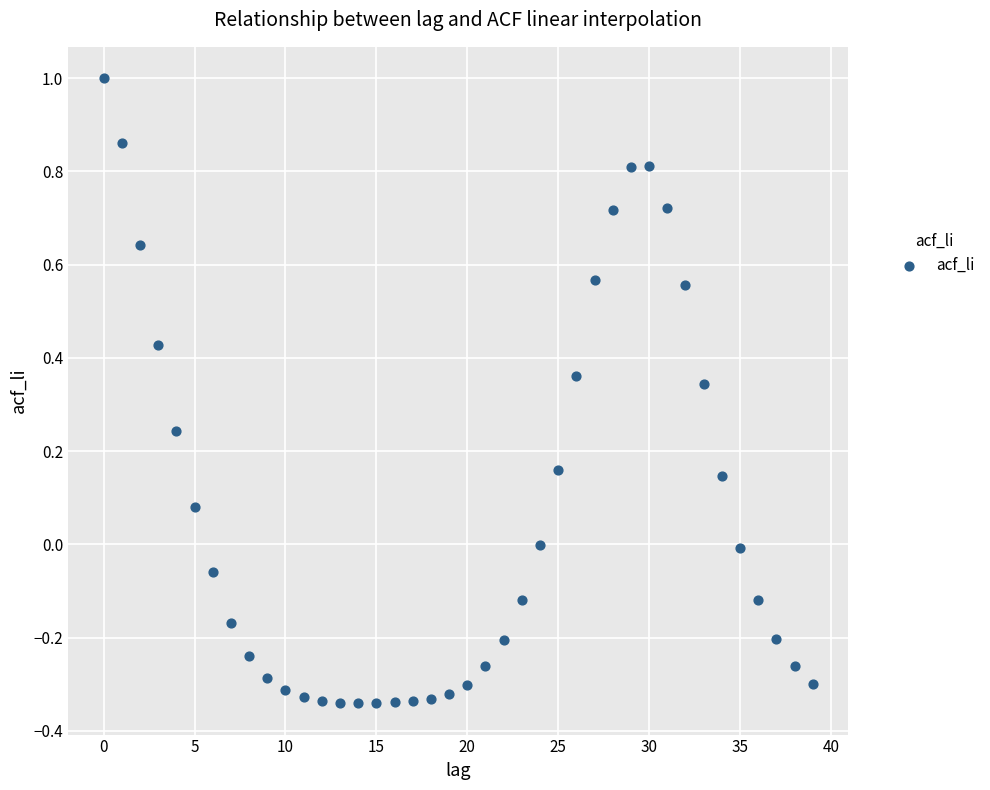

What is the range of Y values (max minus min)?

1.3